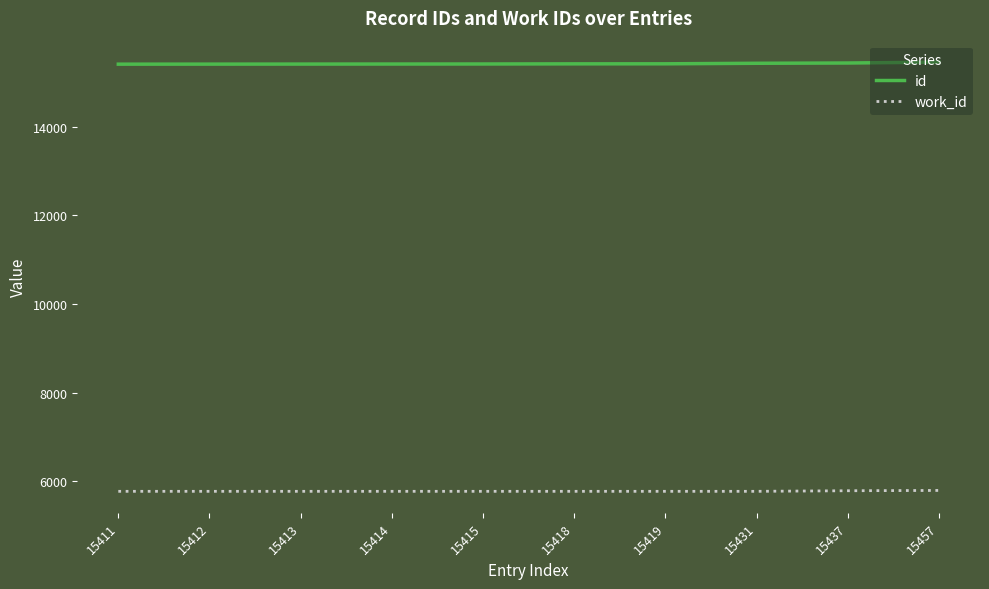

Is it true that id equals 15414 at 15414?

True